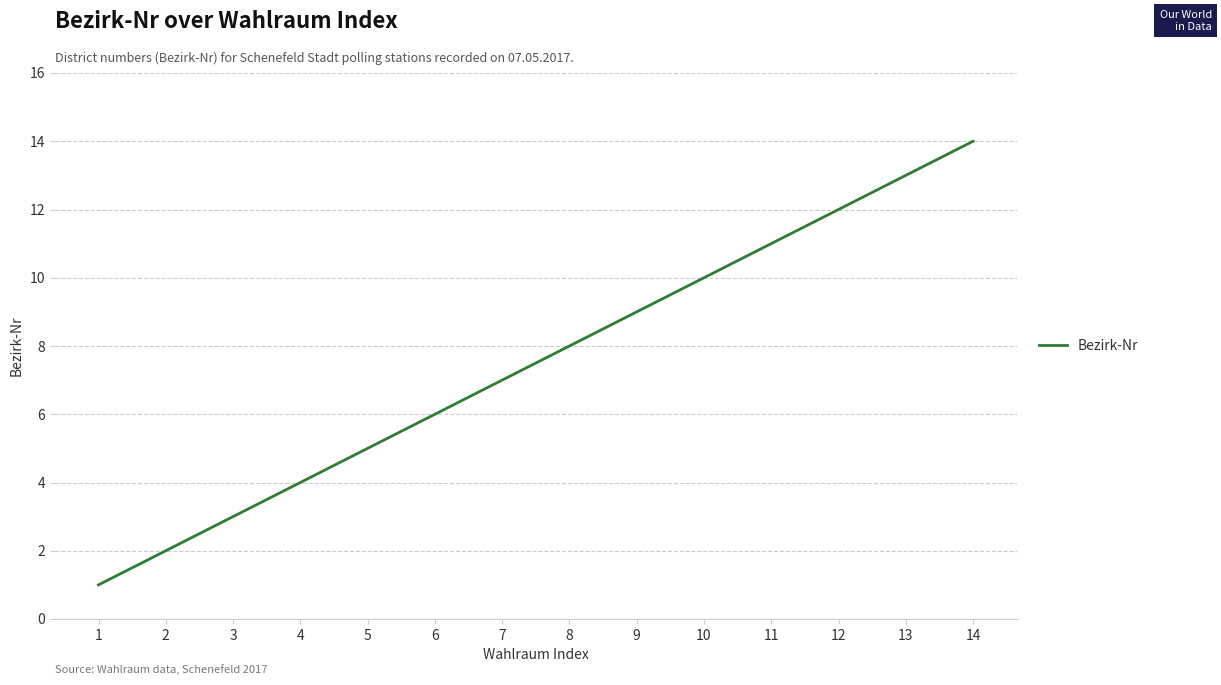

Reading right to left, list all the values displayed in this chart.

14=14	13=13	12=12	11=11	10=10	9=9	8=8	7=7	6=6	5=5	4=4	3=3	2=2	1=1